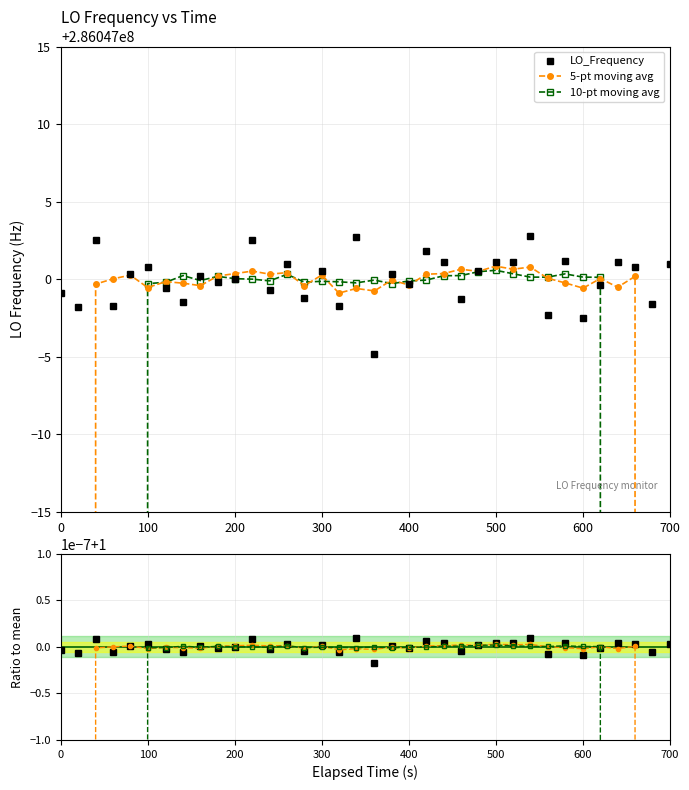

How many data points does each series have?

36